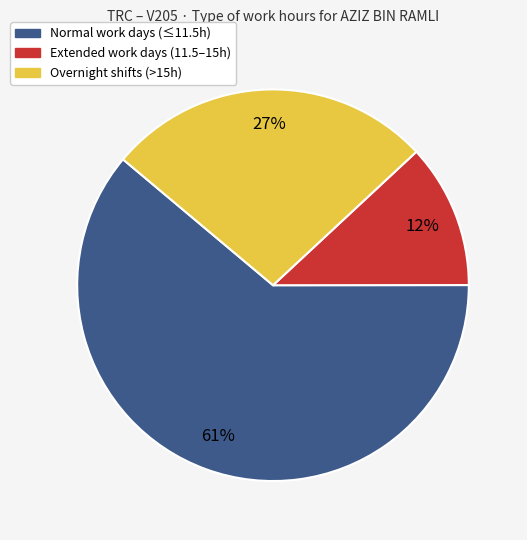

To the nearest percent, what is the difference between the largest and smallest slice percentages?

49%